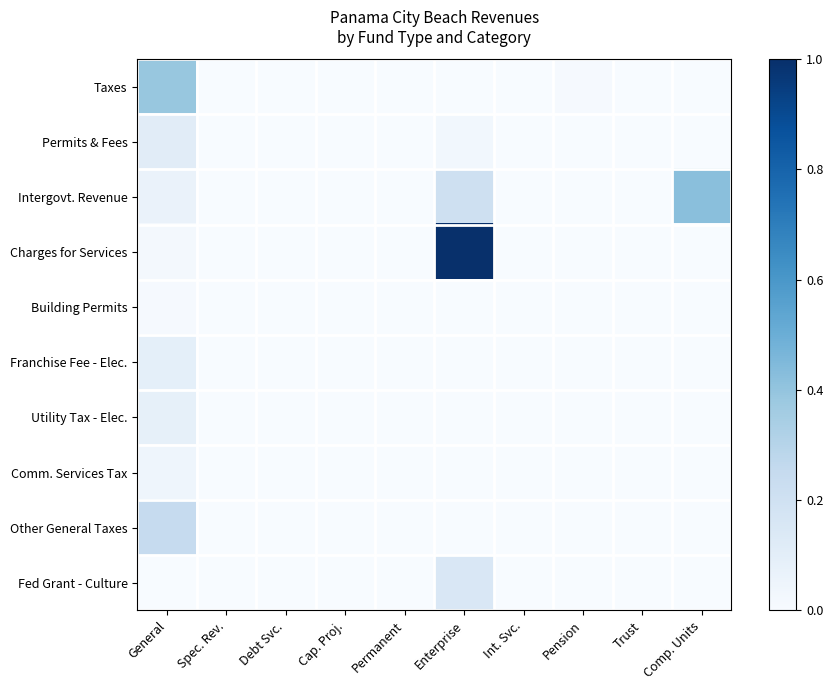

Reading left to right, extract all data points from this chart.

Taxes: General=0.4	Spec. Rev.=0.0	Debt Svc.=0.0	Cap. Proj.=0.0	Permanent=0.0	Enterprise=0.0	Int. Svc.=0.0	Pension=0.0	Trust=0.0	Comp. Units=0.0
Permits & Fees: General=0.1	Spec. Rev.=0.0	Debt Svc.=0.0	Cap. Proj.=0.0	Permanent=0.0	Enterprise=0.0	Int. Svc.=0.0	Pension=0.0	Trust=0.0	Comp. Units=0.0
Intergovt. Revenue: General=0.1	Spec. Rev.=0.0	Debt Svc.=0.0	Cap. Proj.=0.0	Permanent=0.0	Enterprise=0.2	Int. Svc.=0.0	Pension=0.0	Trust=0.0	Comp. Units=0.4
Charges for Services: General=0.0	Spec. Rev.=0.0	Debt Svc.=0.0	Cap. Proj.=0.0	Permanent=0.0	Enterprise=1.0	Int. Svc.=0.0	Pension=0.0	Trust=0.0	Comp. Units=0.0
Building Permits: General=0.0	Spec. Rev.=0.0	Debt Svc.=0.0	Cap. Proj.=0.0	Permanent=0.0	Enterprise=0.0	Int. Svc.=0.0	Pension=0.0	Trust=0.0	Comp. Units=0.0
Franchise Fee - Elec.: General=0.1	Spec. Rev.=0.0	Debt Svc.=0.0	Cap. Proj.=0.0	Permanent=0.0	Enterprise=0.0	Int. Svc.=0.0	Pension=0.0	Trust=0.0	Comp. Units=0.0
Utility Tax - Elec.: General=0.1	Spec. Rev.=0.0	Debt Svc.=0.0	Cap. Proj.=0.0	Permanent=0.0	Enterprise=0.0	Int. Svc.=0.0	Pension=0.0	Trust=0.0	Comp. Units=0.0
Comm. Services Tax: General=0.0	Spec. Rev.=0.0	Debt Svc.=0.0	Cap. Proj.=0.0	Permanent=0.0	Enterprise=0.0	Int. Svc.=0.0	Pension=0.0	Trust=0.0	Comp. Units=0.0
Other General Taxes: General=0.2	Spec. Rev.=0.0	Debt Svc.=0.0	Cap. Proj.=0.0	Permanent=0.0	Enterprise=0.0	Int. Svc.=0.0	Pension=0.0	Trust=0.0	Comp. Units=0.0
Fed Grant - Culture: General=0.0	Spec. Rev.=0.0	Debt Svc.=0.0	Cap. Proj.=0.0	Permanent=0.0	Enterprise=0.2	Int. Svc.=0.0	Pension=0.0	Trust=0.0	Comp. Units=0.0